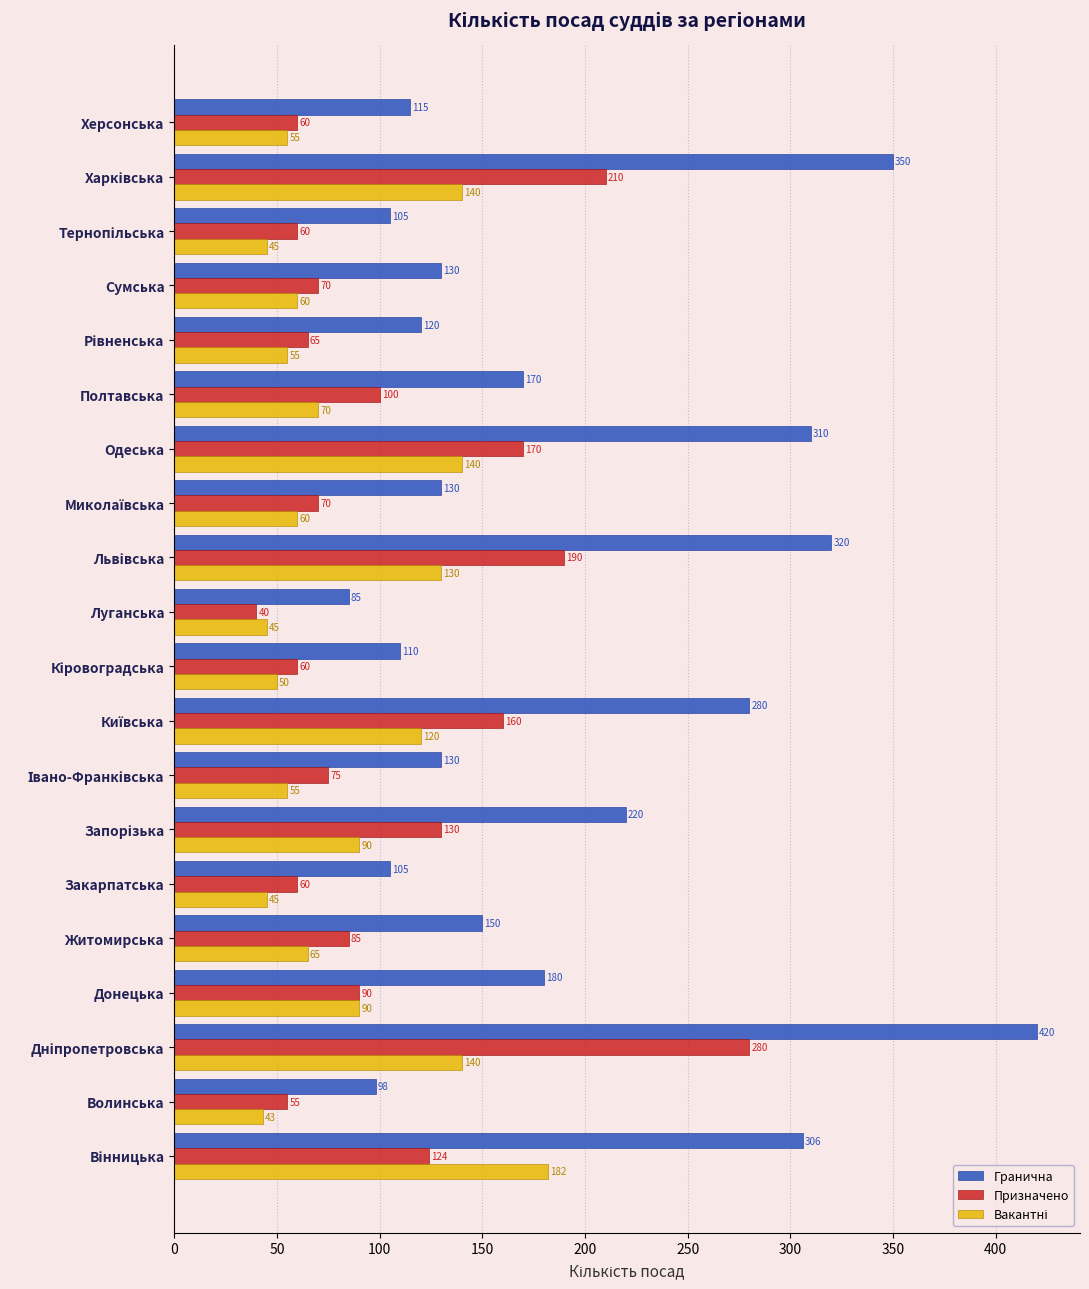

What is the smallest value displayed?

40